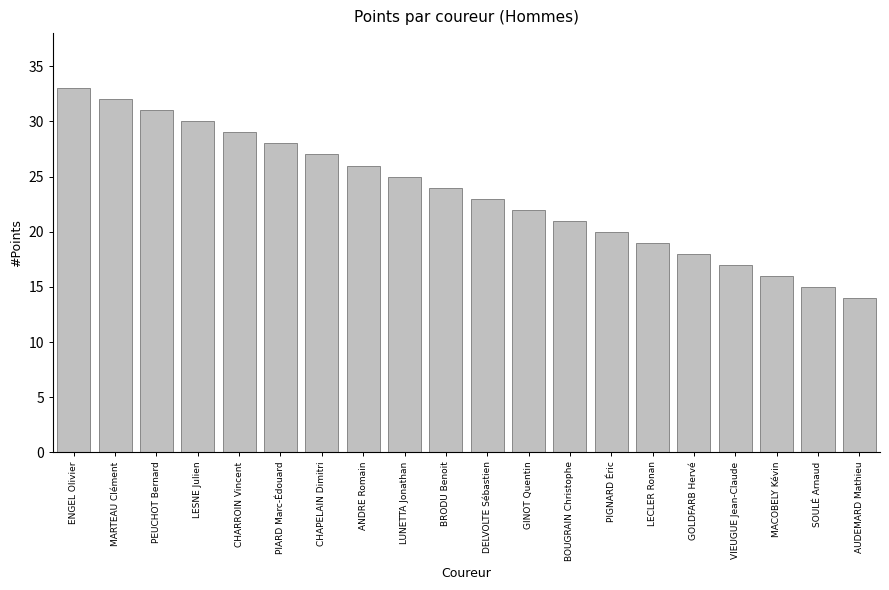

How many categories are shown in the chart?

20